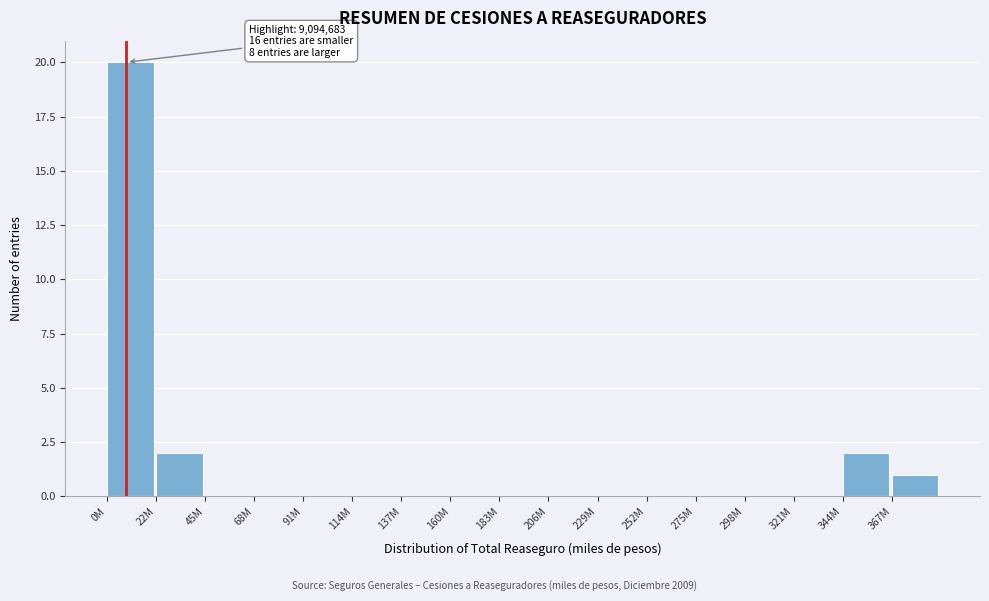

Reading left to right, transcribe all the data shown in this chart.

0M=20	22M=2	45M=0	68M=0	91M=0	114M=0	137M=0	160M=0	183M=0	206M=0	229M=0	252M=0	275M=0	298M=0	321M=0	344M=2	367M=1